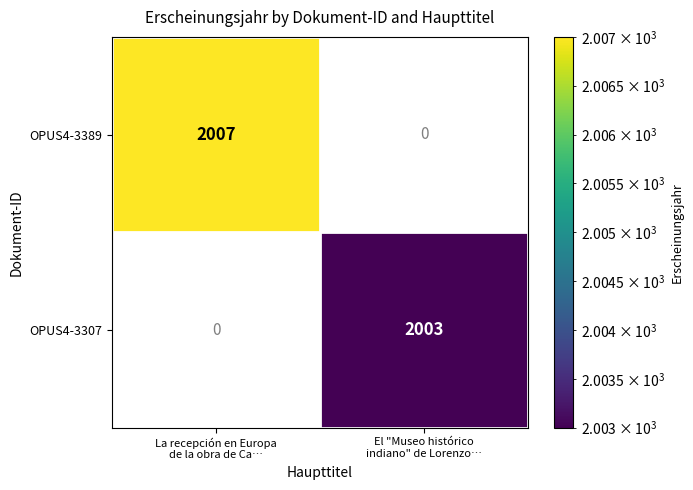

At how many categories does at least one series exceed 2005?

1